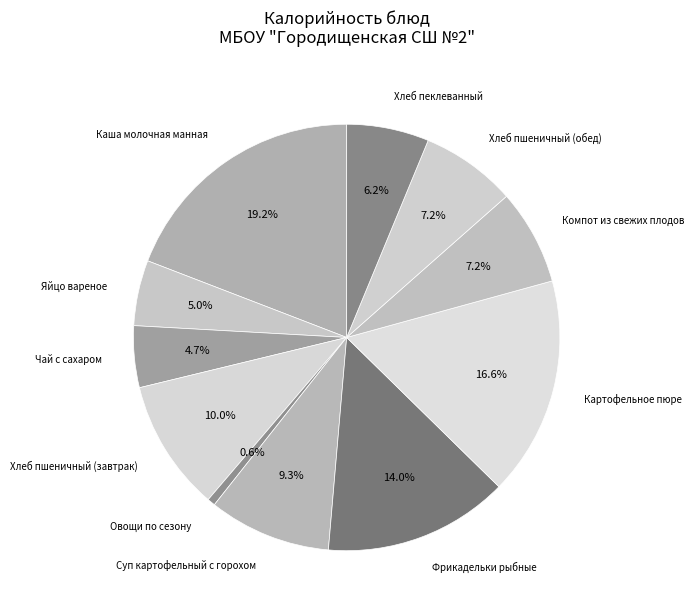

Does any single category account for the majority?

No